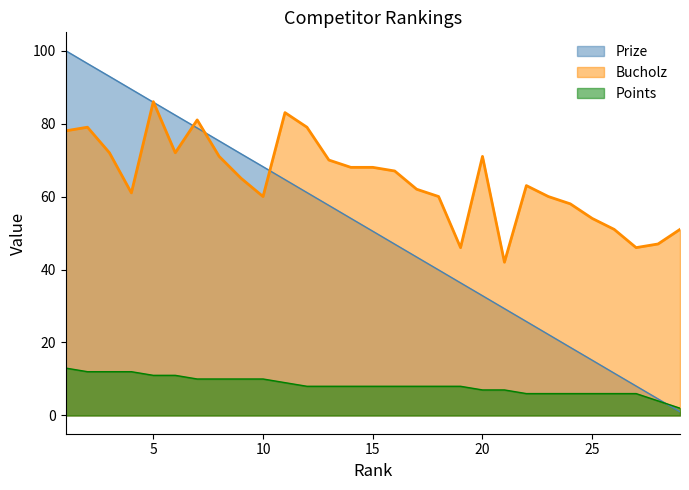

Reading left to right, extract all data points from this chart.

Prize: 1=100.0	2=96.5	3=92.9	4=89.4	5=85.8	6=82.3	7=78.8	8=75.2	9=71.7	10=68.2	11=64.6	12=61.1	13=57.6	14=54.0	15=50.5	16=47.0	17=43.4	18=39.9	19=36.4	20=32.8	21=29.3	22=25.8	23=22.2	24=18.7	25=15.1	26=11.6	27=8.1	28=4.5	29=1.0
Bucholz: 1=78.0	2=79.0	3=72.0	4=61.0	5=86.0	6=72.0	7=81.0	8=71.0	9=65.0	10=60.0	11=83.0	12=79.0	13=70.0	14=68.0	15=68.0	16=67.0	17=62.0	18=60.0	19=46.0	20=71.0	21=42.0	22=63.0	23=60.0	24=58.0	25=54.0	26=51.0	27=46.0	28=47.0	29=51.0
Points: 1=13.0	2=12.0	3=12.0	4=12.0	5=11.0	6=11.0	7=10.0	8=10.0	9=10.0	10=10.0	11=9.0	12=8.0	13=8.0	14=8.0	15=8.0	16=8.0	17=8.0	18=8.0	19=8.0	20=7.0	21=7.0	22=6.0	23=6.0	24=6.0	25=6.0	26=6.0	27=6.0	28=4.0	29=2.0